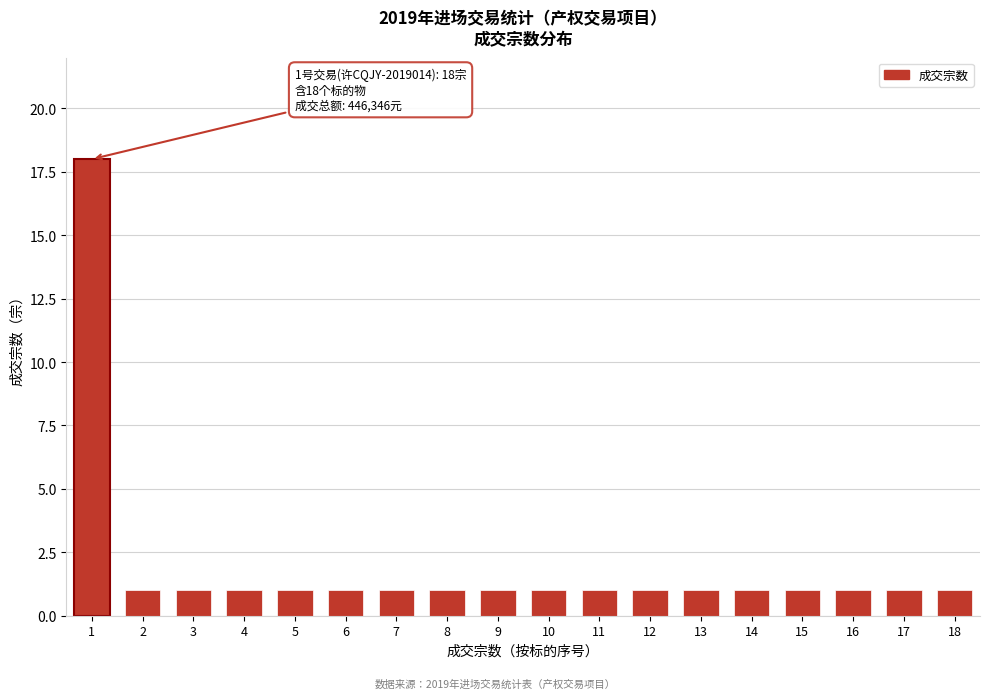

Reading right to left, transcribe all the data shown in this chart.

18=1	17=1	16=1	15=1	14=1	13=1	12=1	11=1	10=1	9=1	8=1	7=1	6=1	5=1	4=1	3=1	2=1	1=18